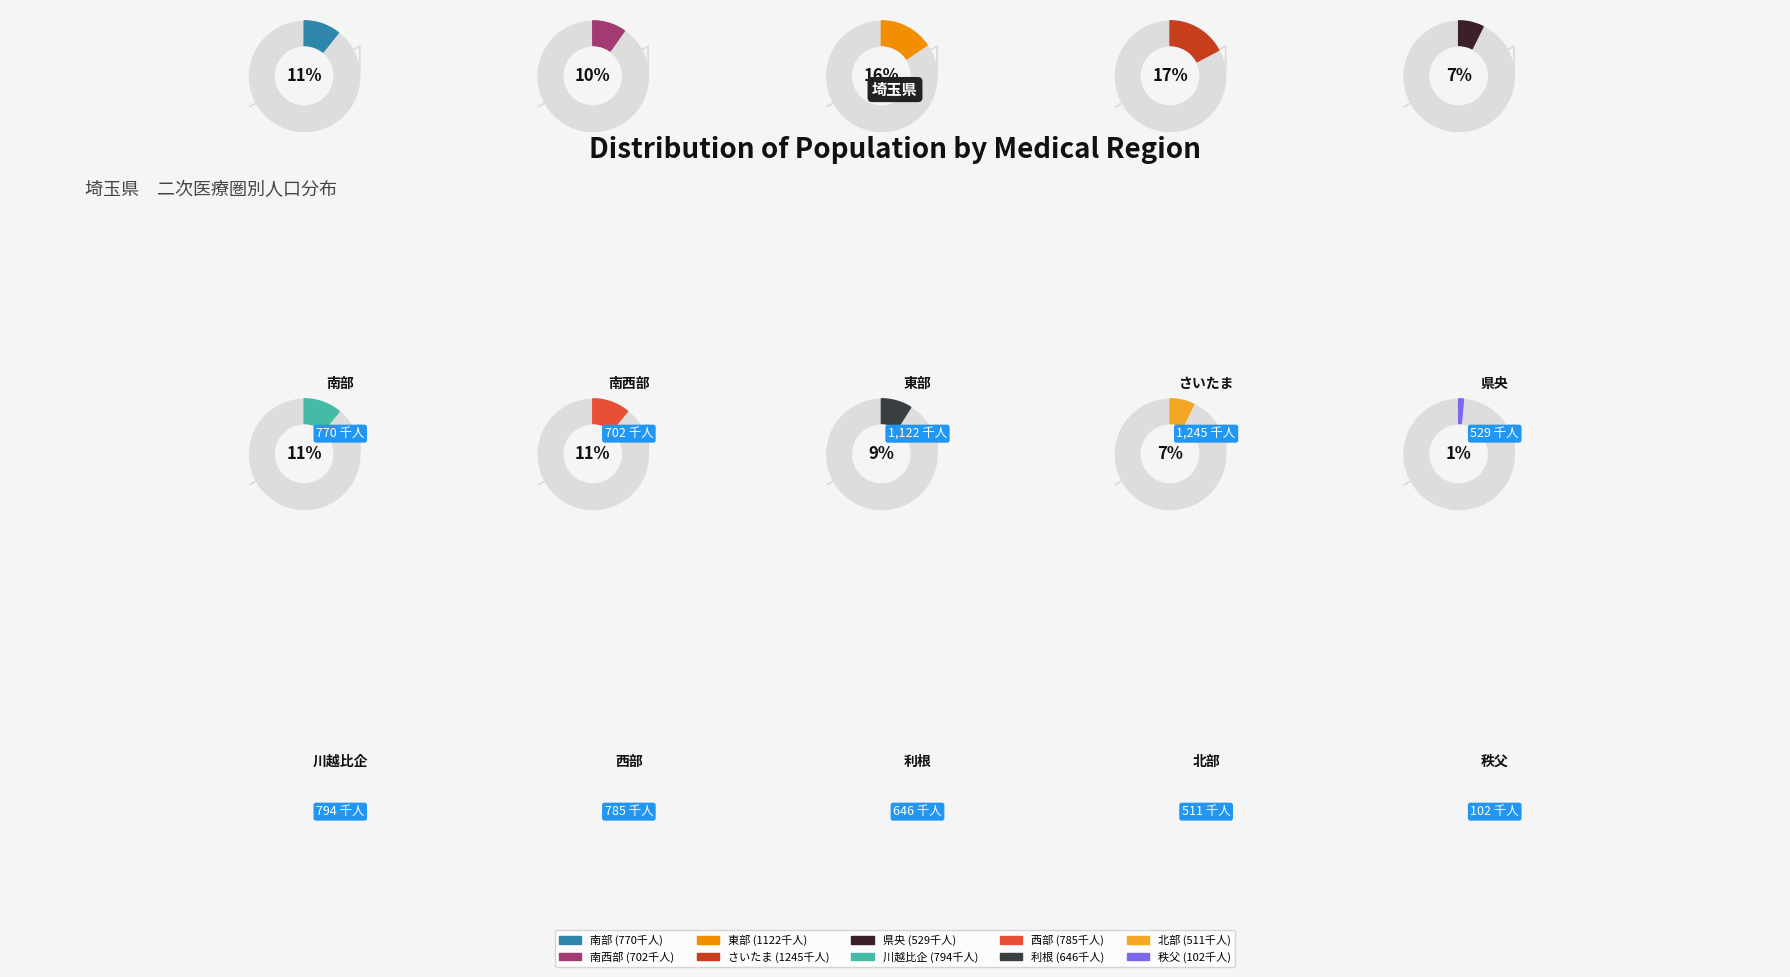

True or false: 県央 accounts for 7% of the total.

True